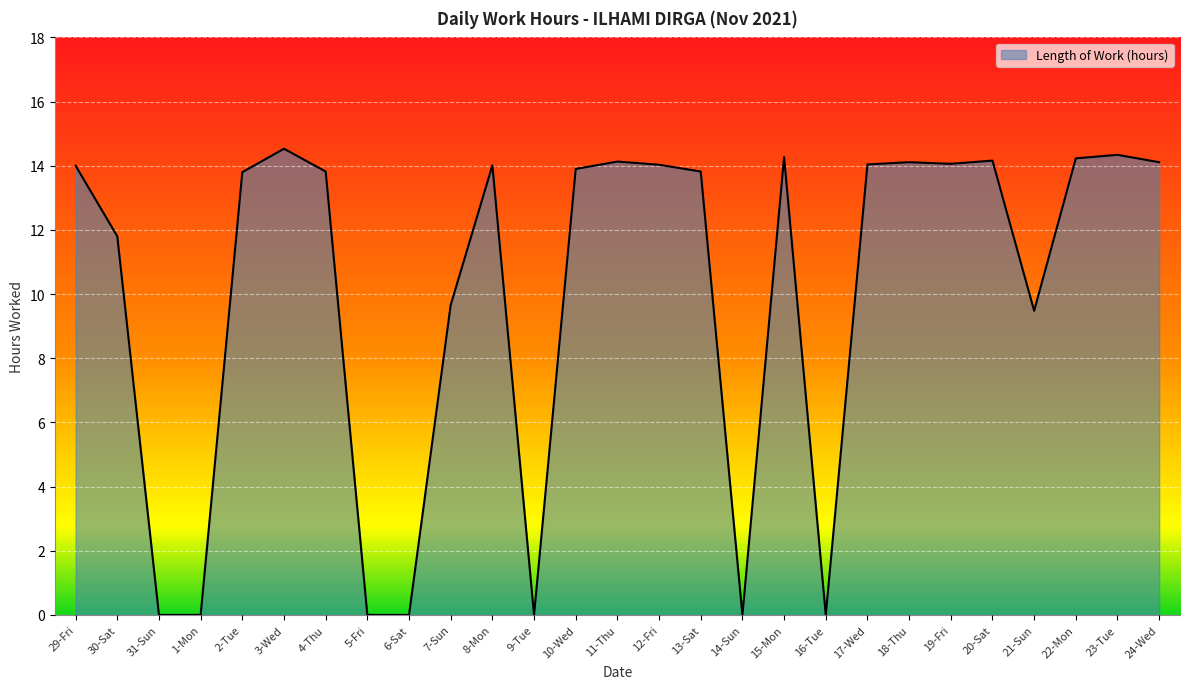

How many categories are shown in the chart?

27